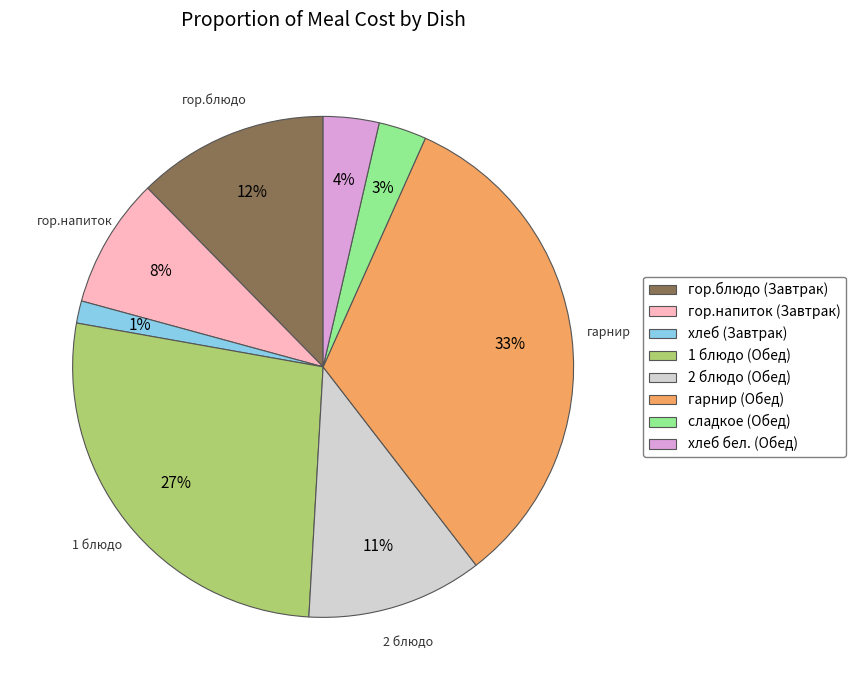

Which has a higher value, гарнир (Обед) or 2 блюдо (Обед)?

гарнир (Обед)